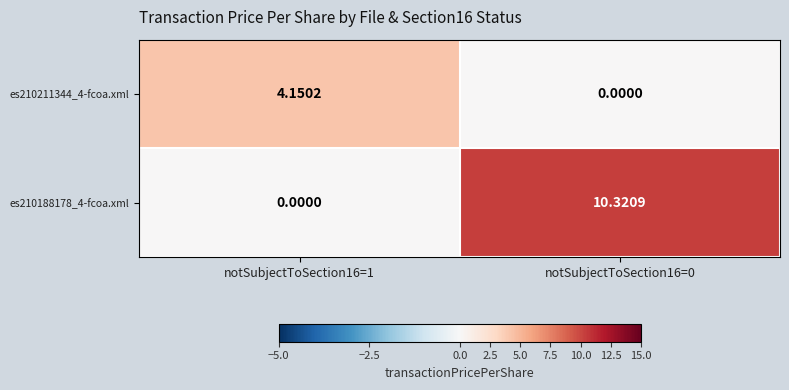

Which series has the largest total across all categories?

es210188178_4-fcoa.xml